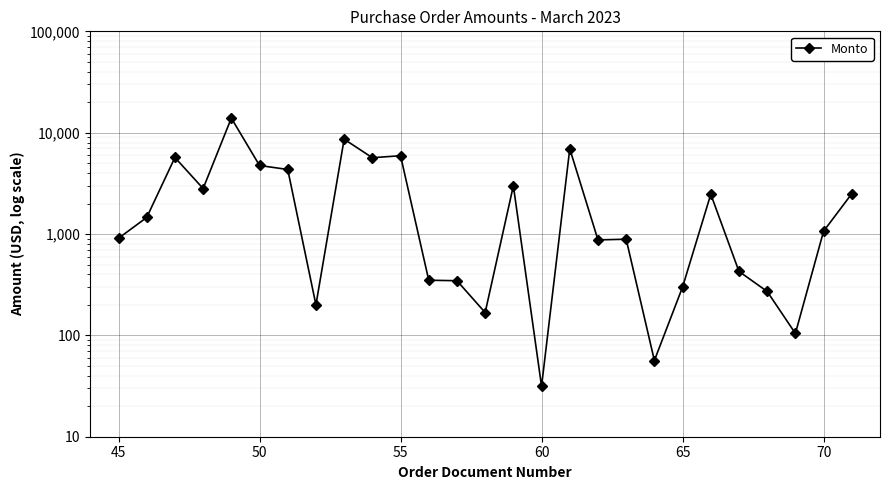

True or false: the data shows 232.4 at 18.

False